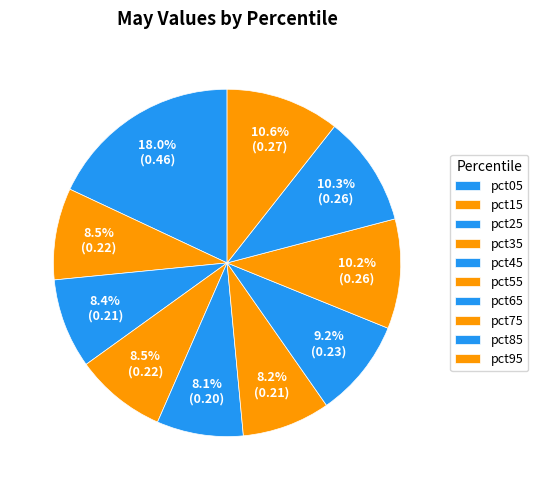

Count the number of slices in the pie.

10